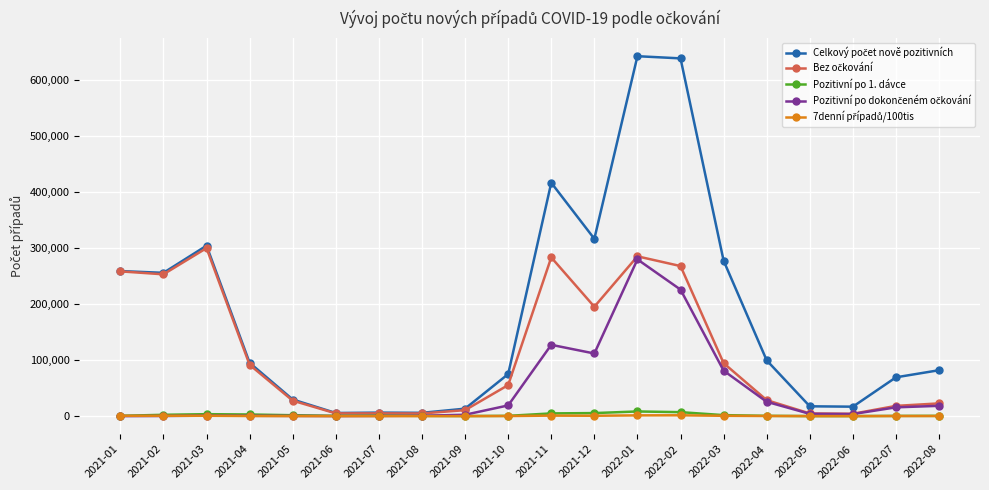

At how many categories does at least one series exceed 326523?

3